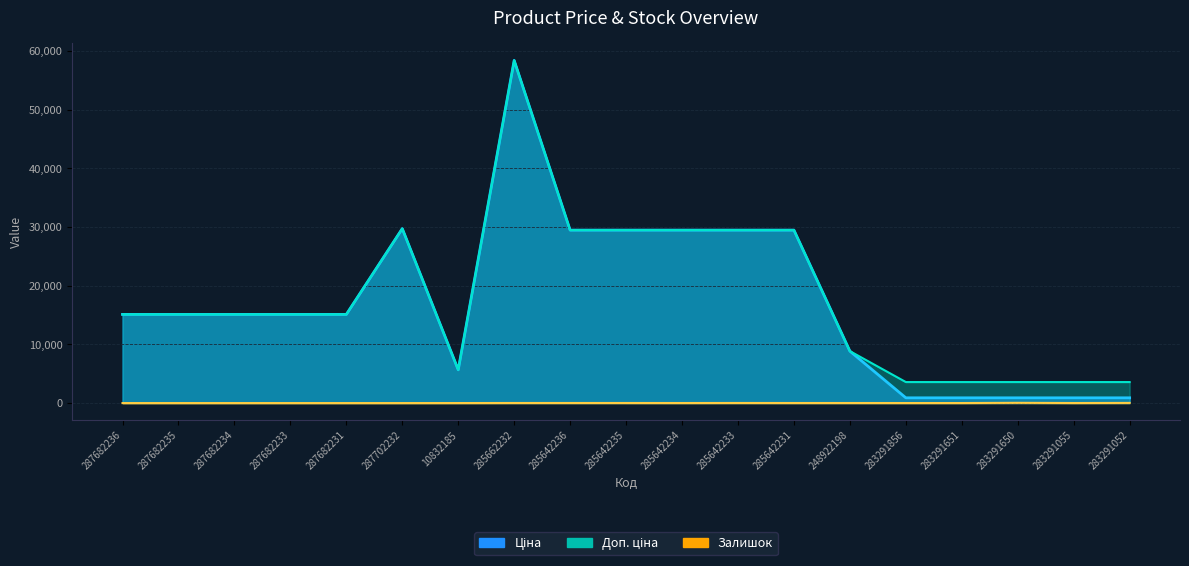

How many data points in Доп. ціна are above 15120?

7